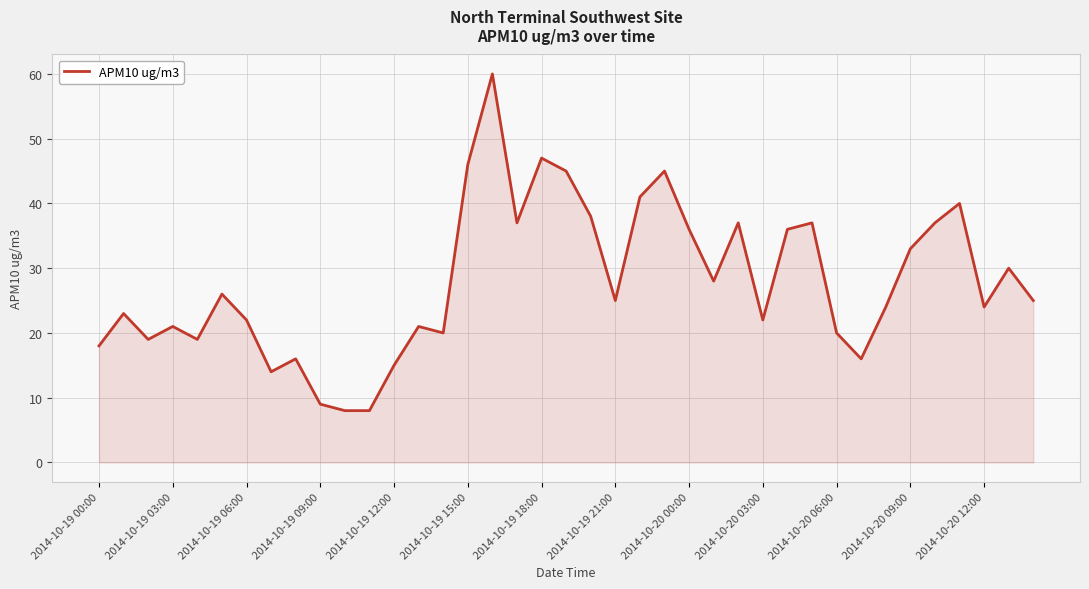

What is the greatest value displayed?

60